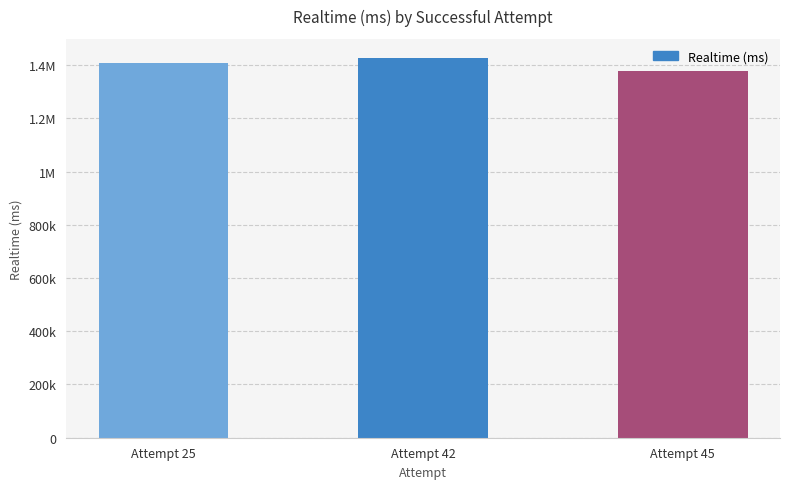

At which label is the value closest to 1402905?

Attempt 25